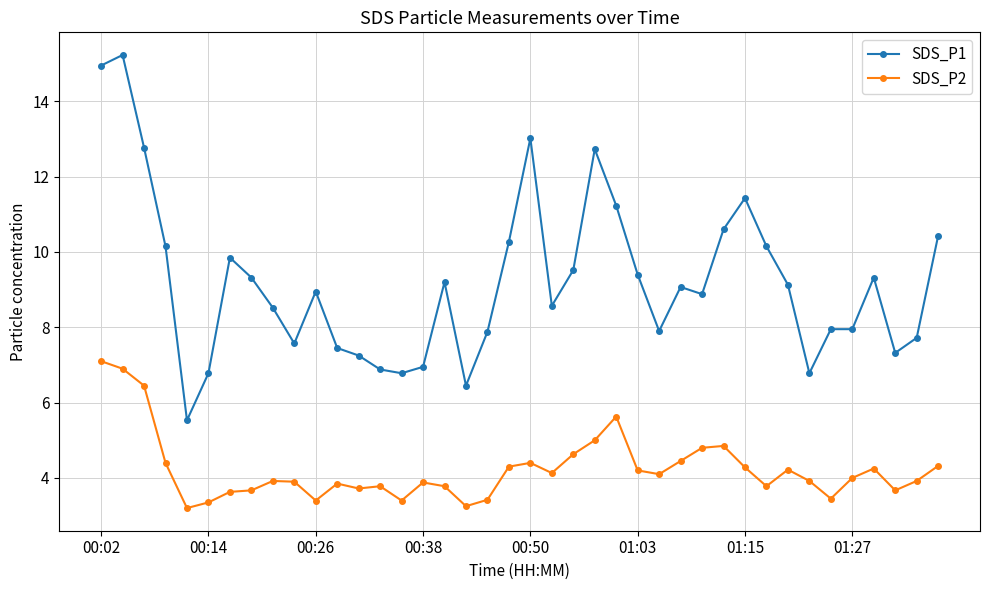

What is the difference between the maximum and second lowest values in the SDS_P1 series?

8.8